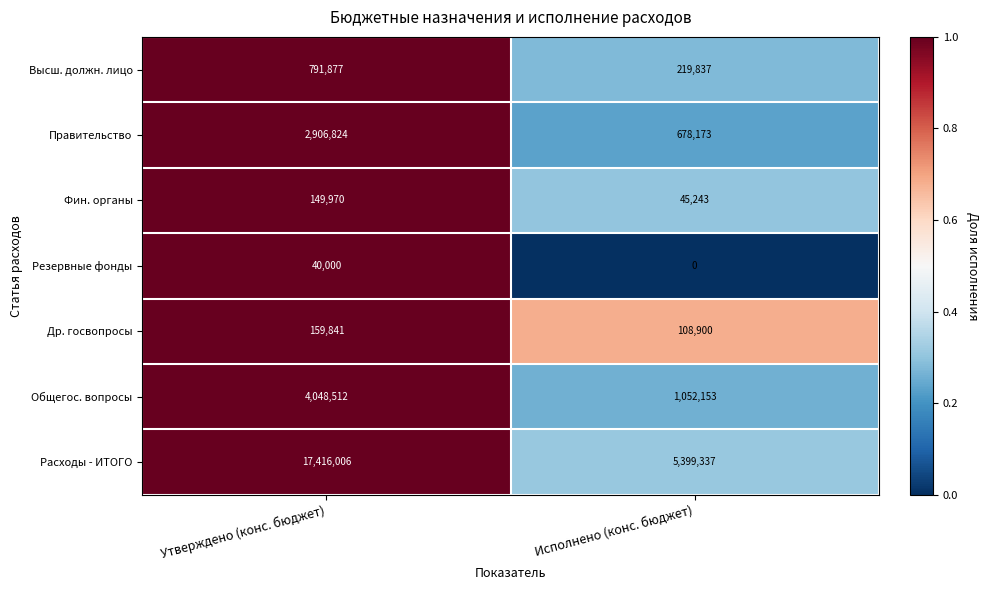

The Высш. должн. лицо series shows 318781 at Исполнено (конс. бюджет). True or false?

False